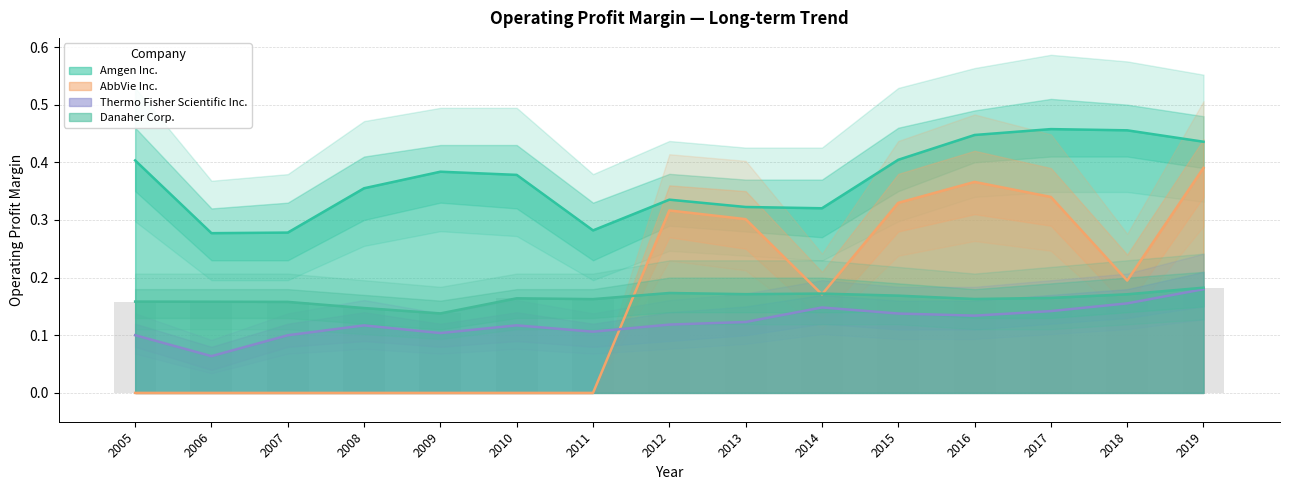

Which series has the largest range (max minus min)?

AbbVie Inc.